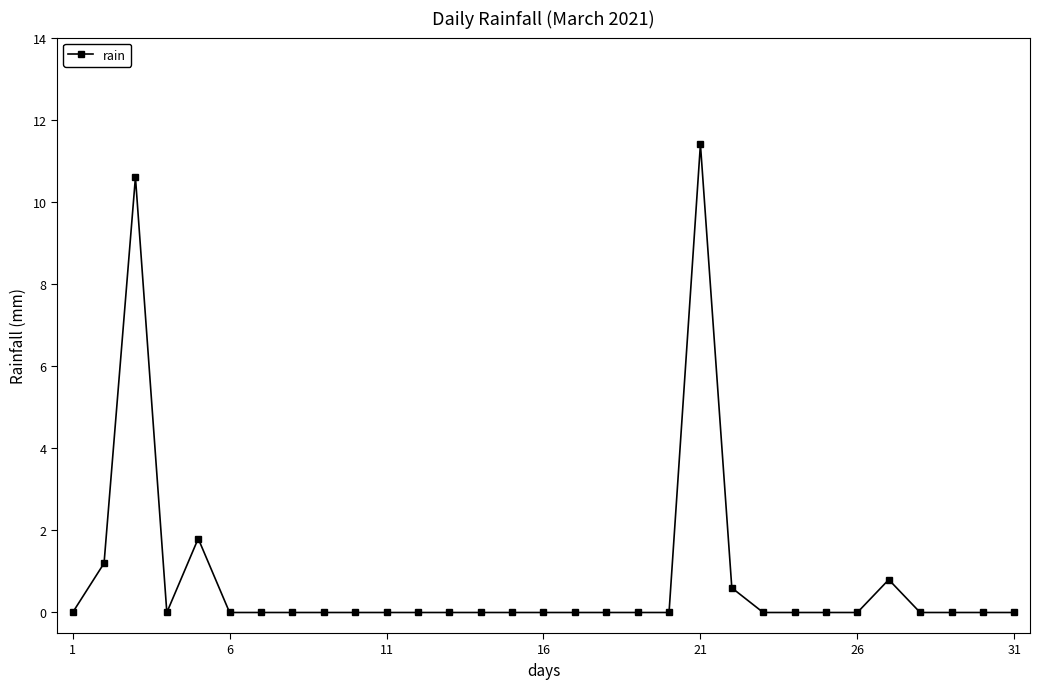

What is the sum of all values?

26.4